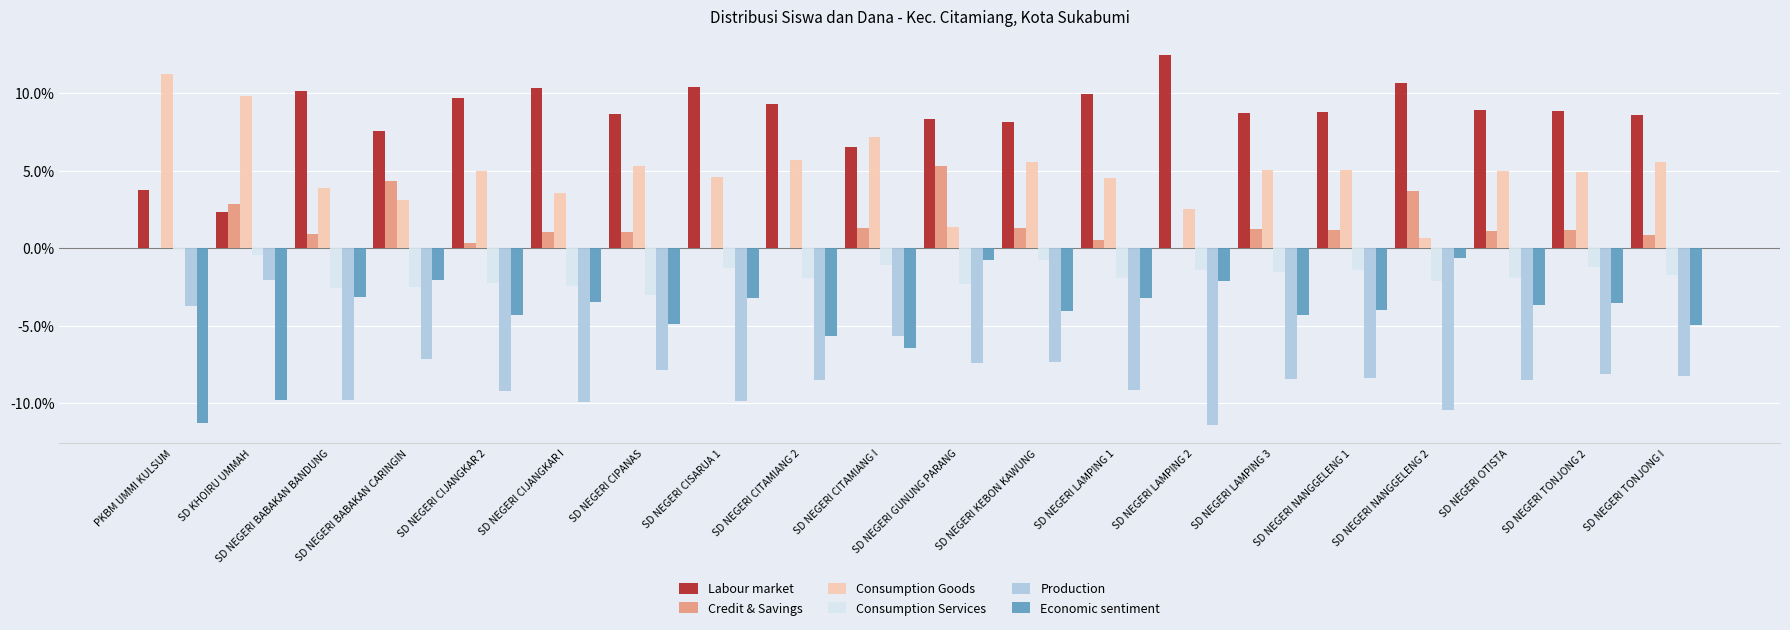

Are the bars horizontal?

No